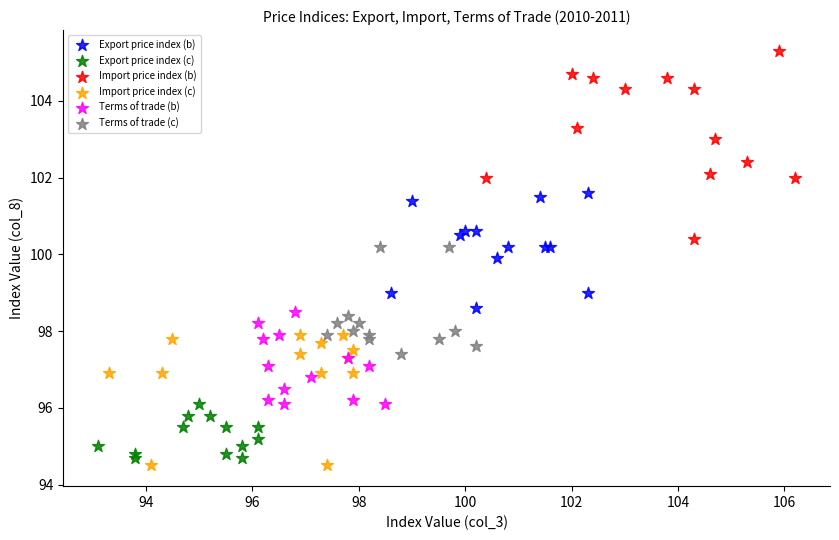

Which series has the largest Y range (max minus min)?

Import price index (b)